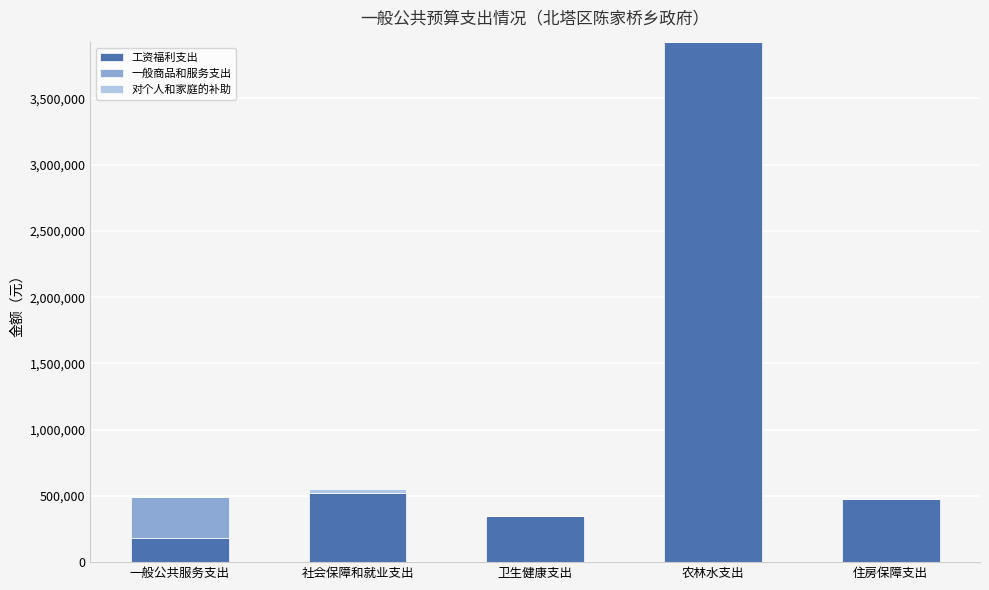

The 工资福利支出 series shows 181616 at 一般公共服务支出. True or false?

True